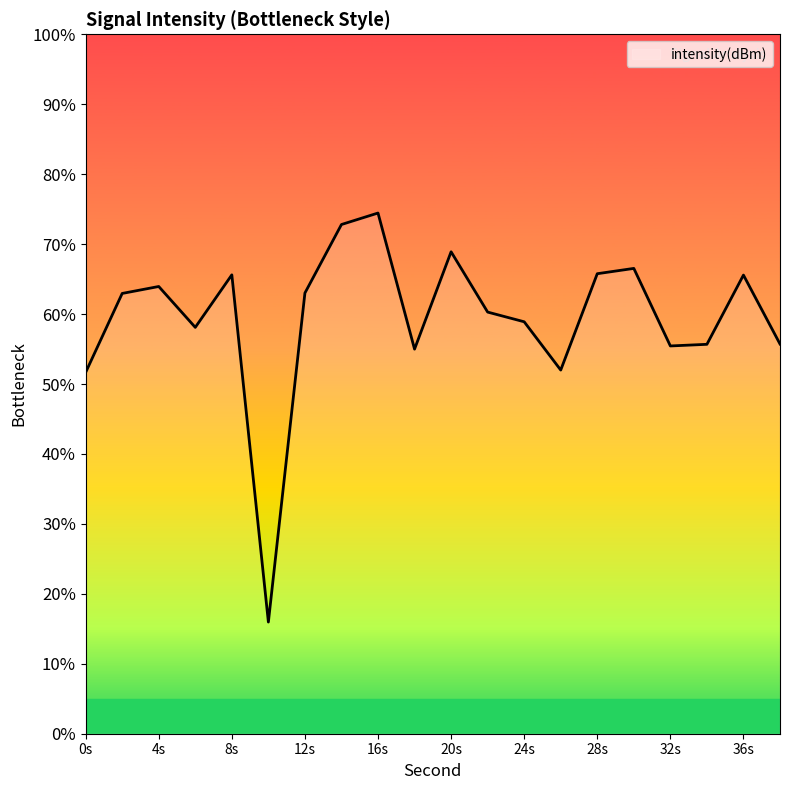

How many categories are shown in the chart?

20